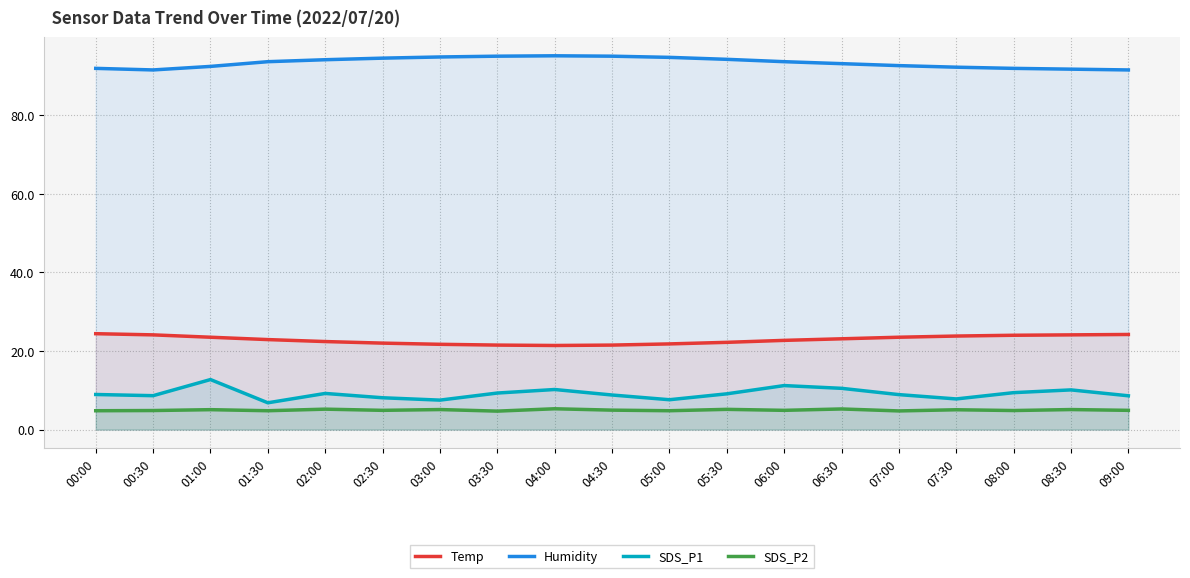

At which category is the sum across all series the highest?

01:00